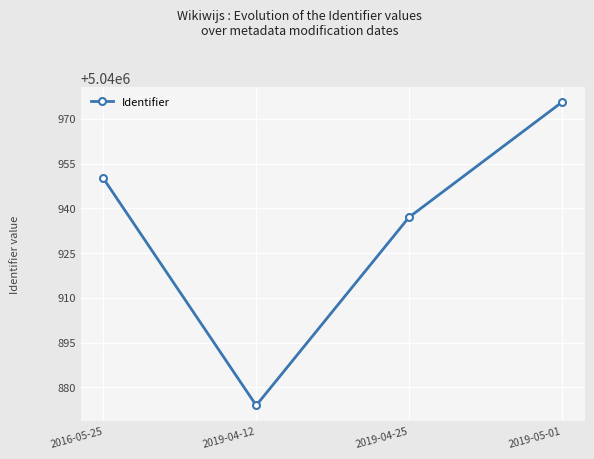

Rank the categories by value from lowest to highest.

2019-04-12, 2019-04-25, 2016-05-25, 2019-05-01